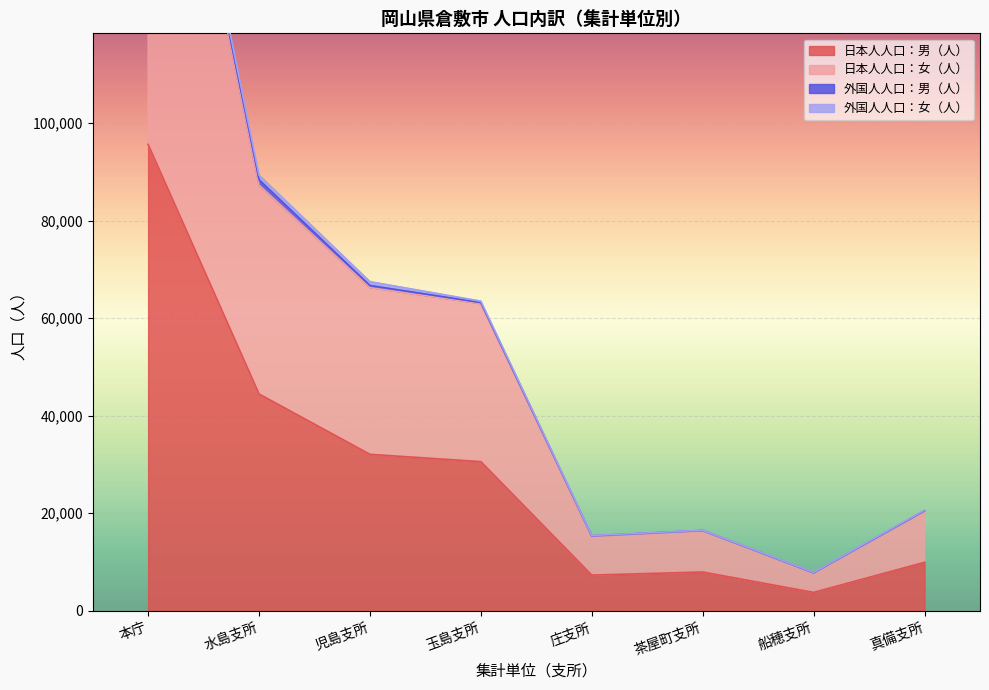

Which series changed the most between 児島支所 and 船穂支所?

日本人人口：女（人）